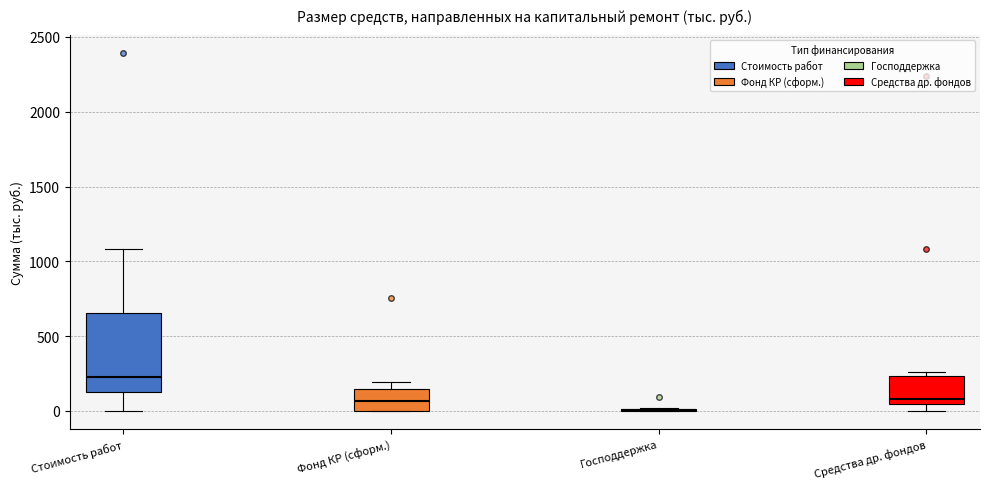

Where is the lower edge of the box for Стоимость работ on the y-axis? The values are not printed on the chart, so give them approximately, as read against the axis.

150